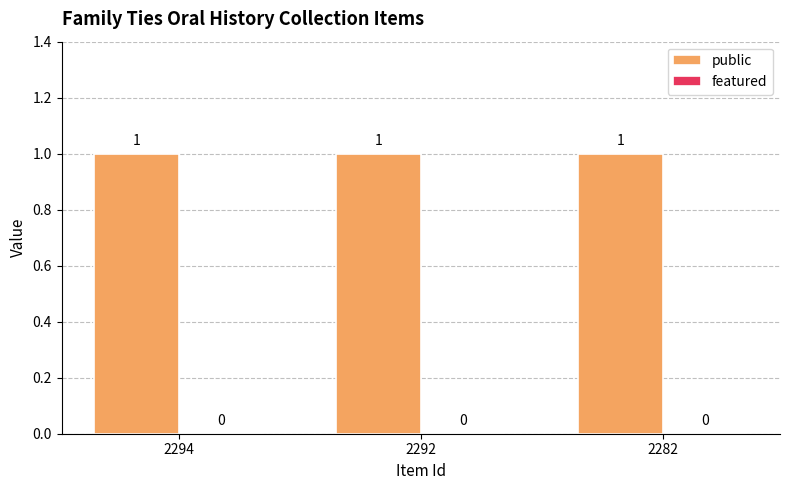

What is the spread (max minus min) of values at 2294?

1